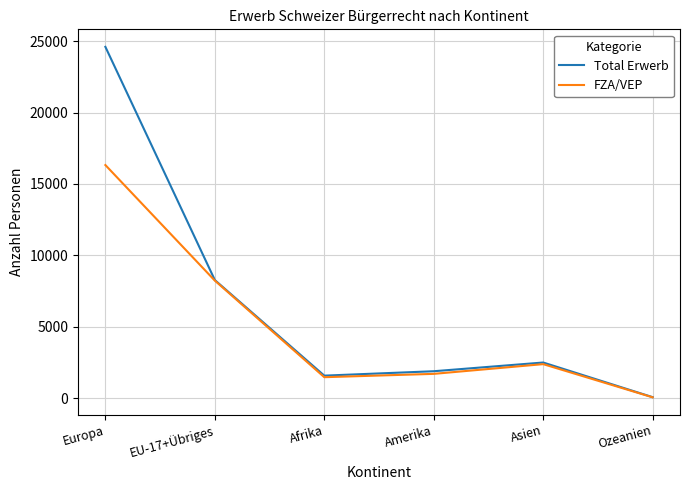

What is the difference between the second highest and second lowest values in the FZA/VEP series?

6762